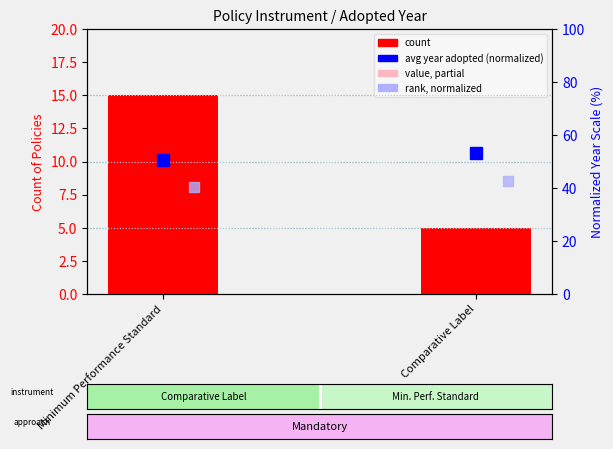

Does the chart contain stacked bars?

No